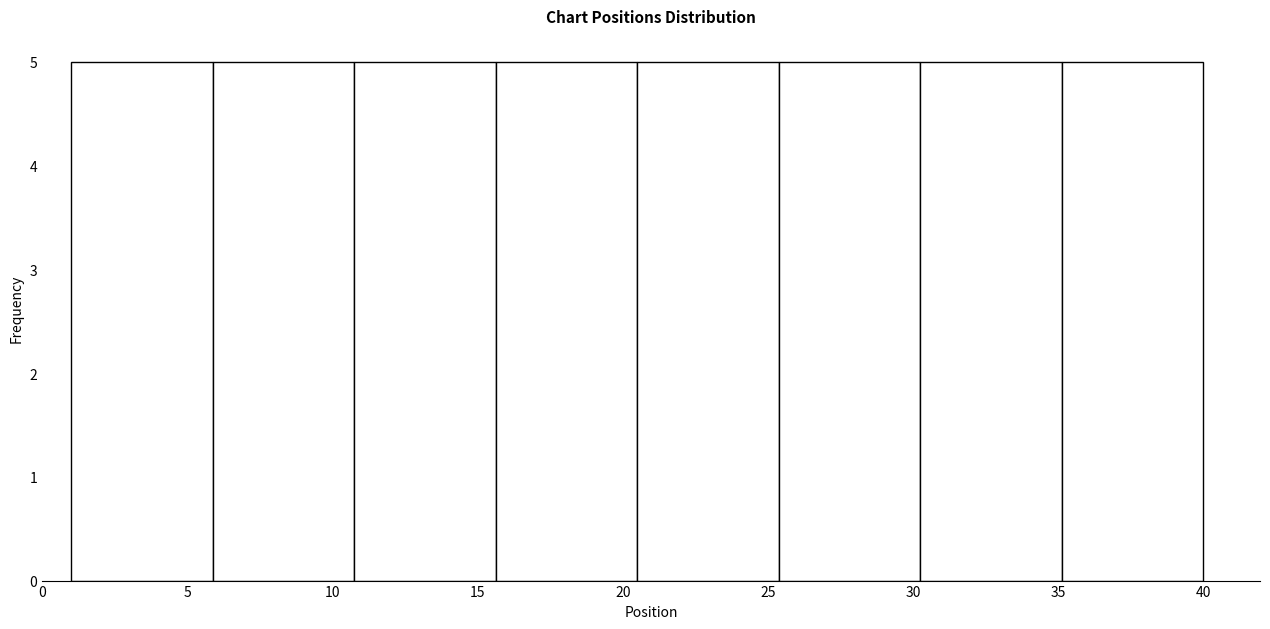

Reading left to right, transcribe this chart: for each bar, give the range it covers on the x-axis and its height. Neither the bar edges nor the heights are printed on the chart, so give them approximately, as read against the axes.

1.0 to 6.0: 5
6.0 to 11.0: 5
11.0 to 15.5: 5
15.5 to 20.5: 5
20.5 to 25.5: 5
25.5 to 30.5: 5
30.5 to 35.0: 5
35.0 to 40.0: 5